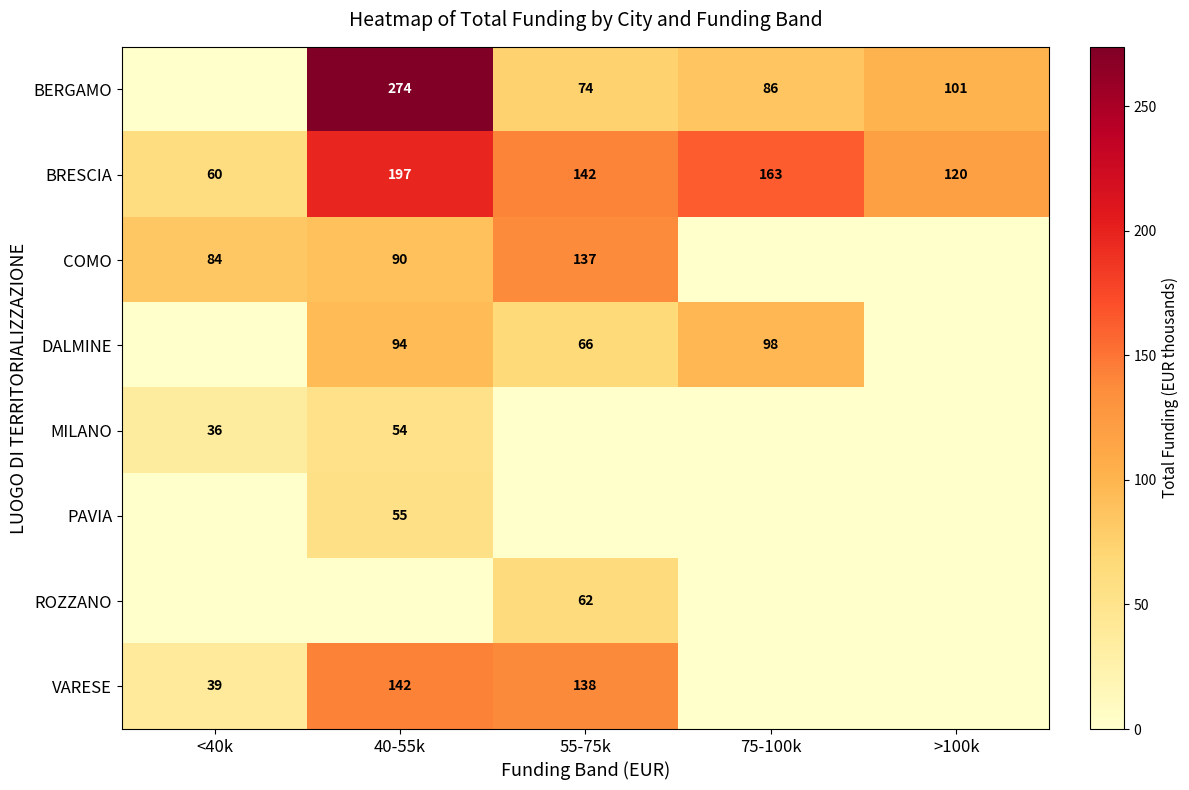

Is it true that BRESCIA equals 33.1 at >100k?

False